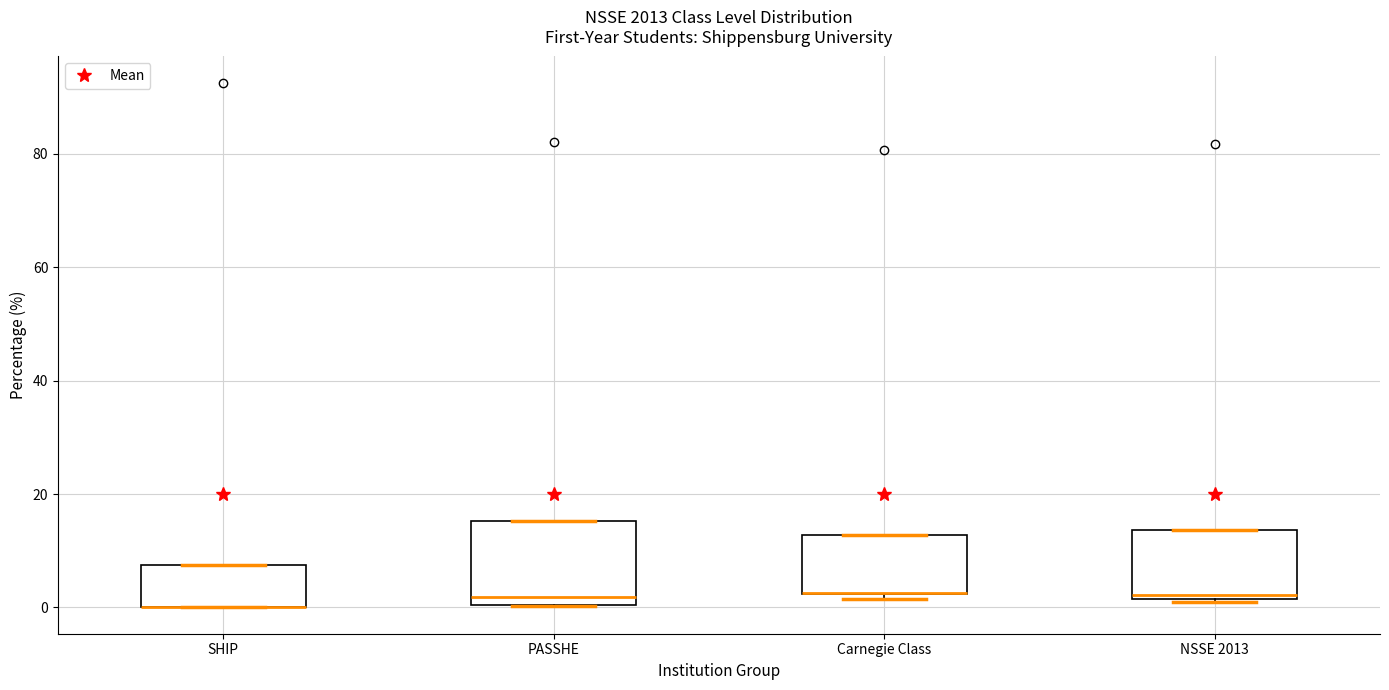

Where is the lower edge of the box for PASSHE on the y-axis? The values are not printed on the chart, so give them approximately, as read against the axis.

0